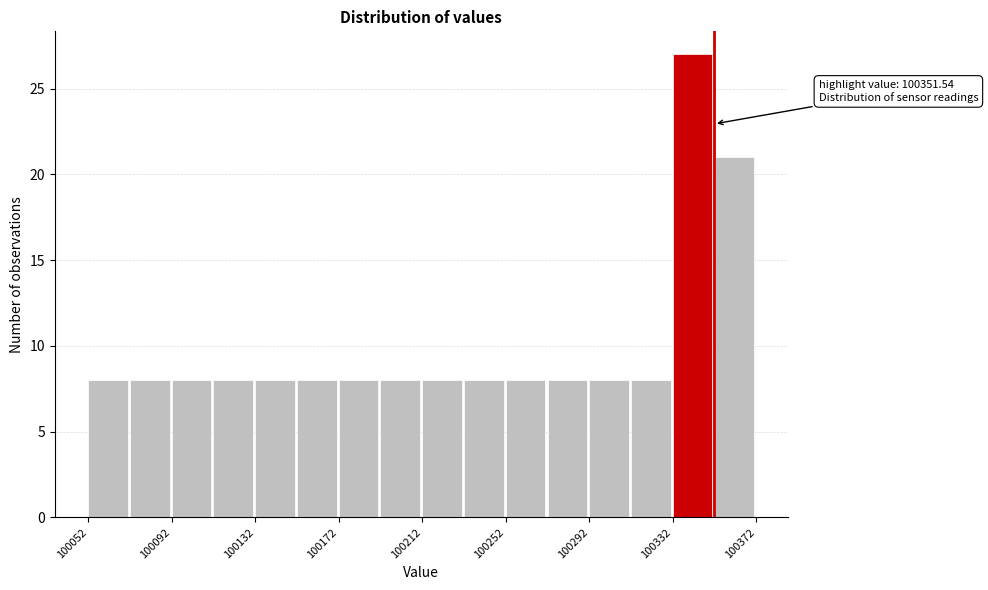

Read against the x-axis, roughly where is the centre of the tallest bar?

100340